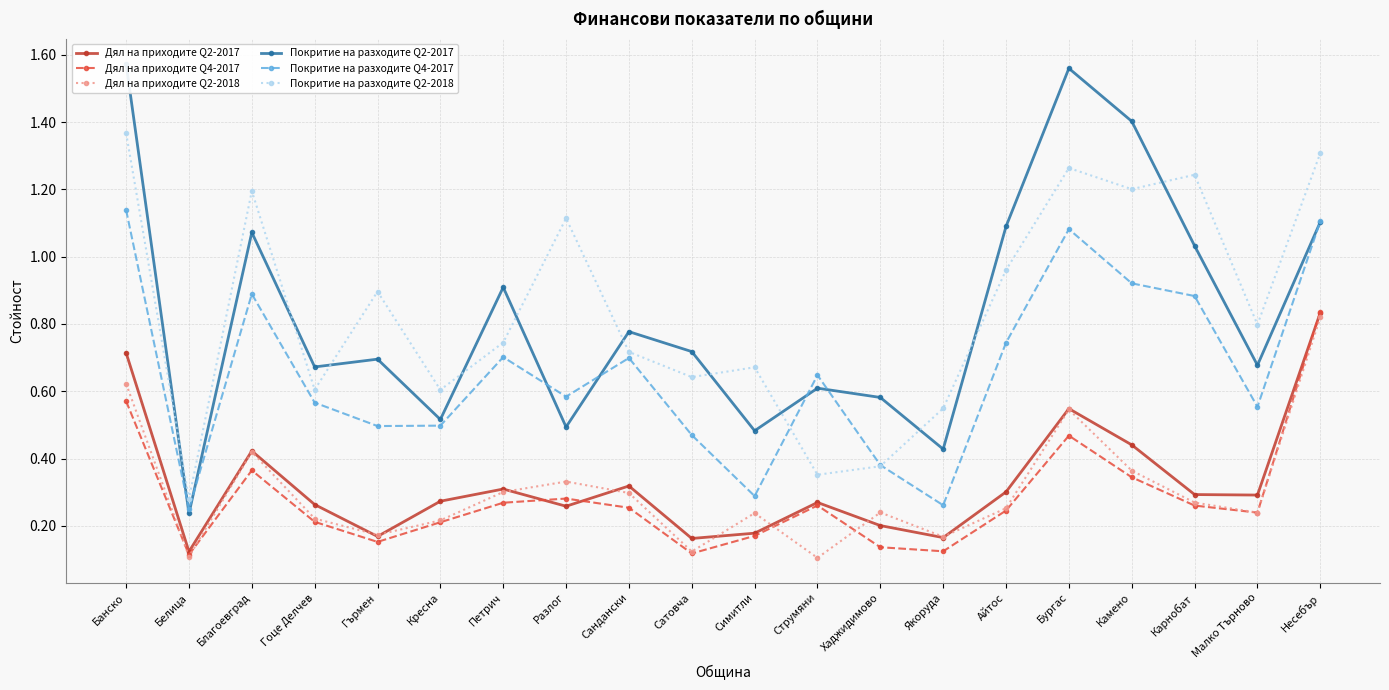

At how many categories does at least one series exceed 0?

20